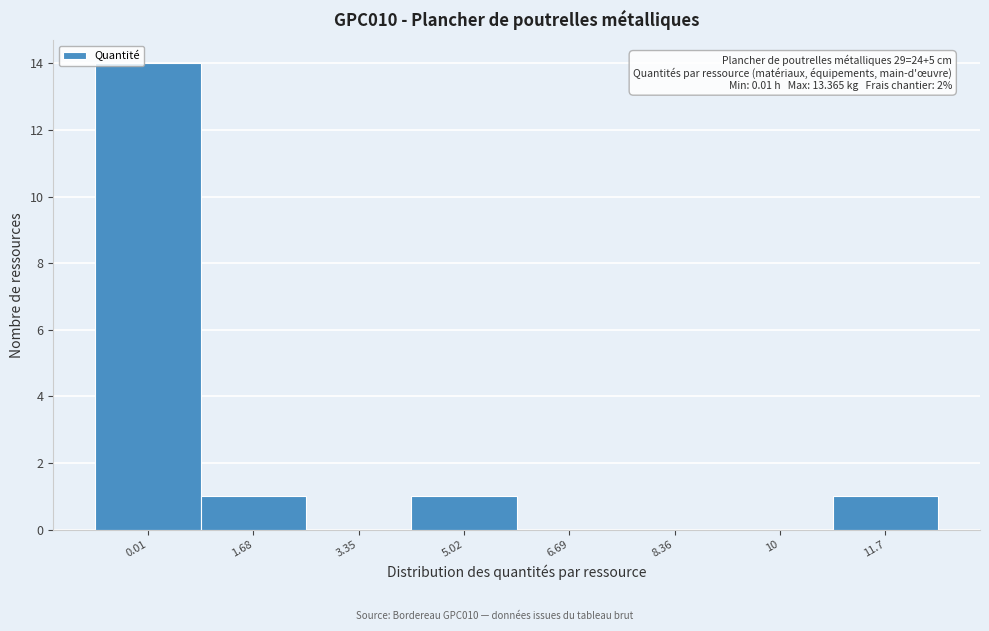

Reading right to left, what are all the values shown in this chart?

11.7=1	10=0	8.36=0	6.69=0	5.02=1	3.35=0	1.68=1	0.01=14